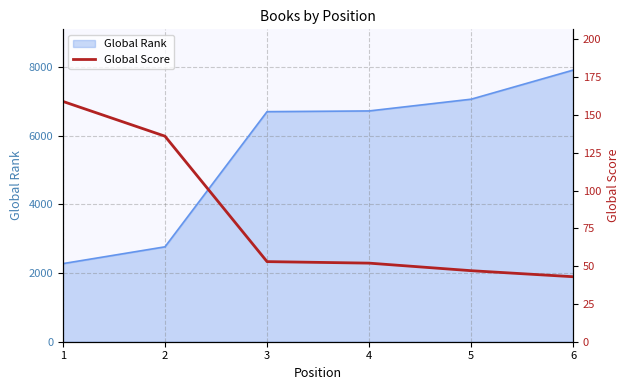

What is the sum of all values?

490